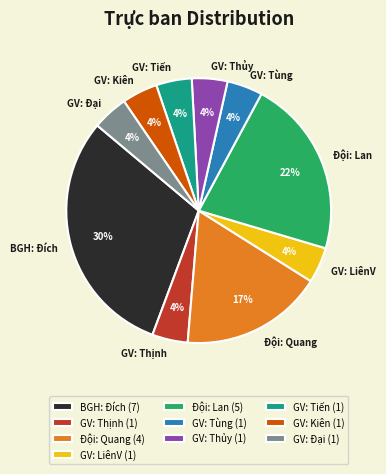

The GV: Tiến slice represents 18% of the pie. True or false?

False